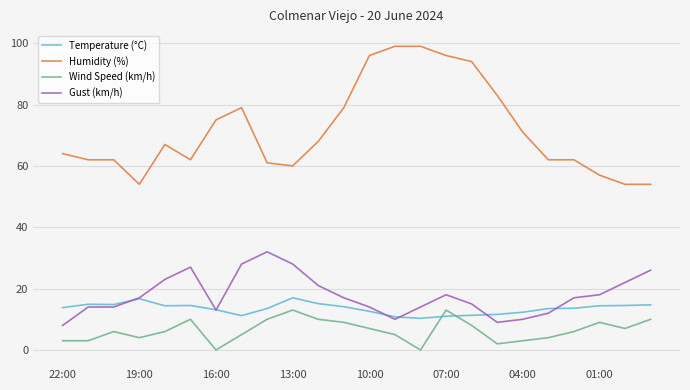

What is the maximum value for Wind Speed (km/h)?

13.0